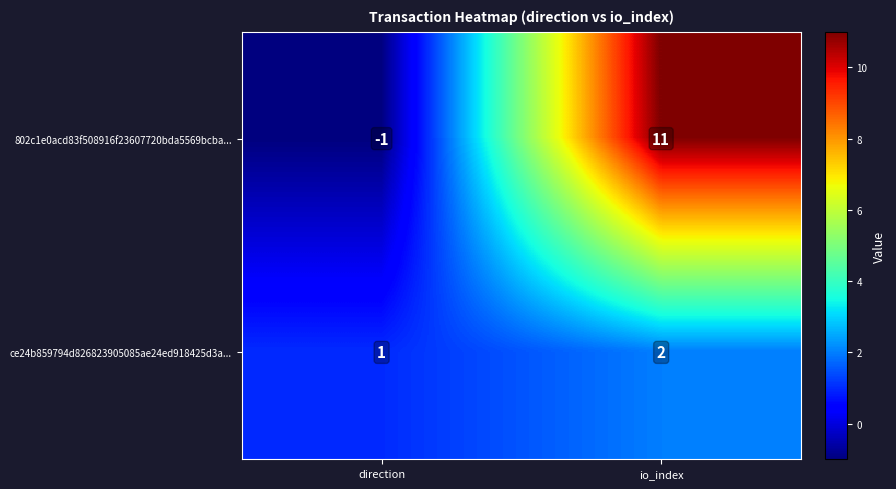

List the series in order of their overall mean, highest first.

802c1e0acd83f508916f23607720bda5569bcba..., ce24b859794d826823905085ae24ed918425d3a...